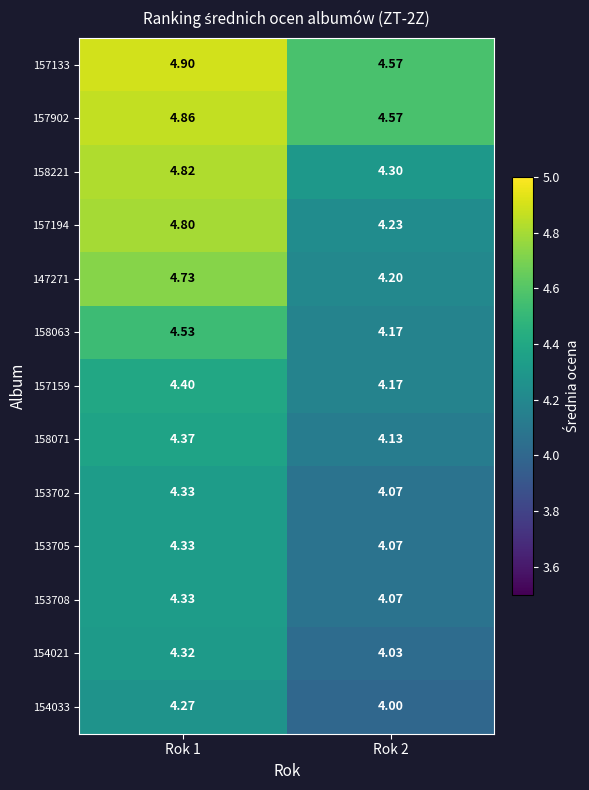

Rank the series by their maximum value, from lowest to highest.

154033, 154021, 153702, 153705, 153708, 158071, 157159, 158063, 147271, 157194, 158221, 157902, 157133